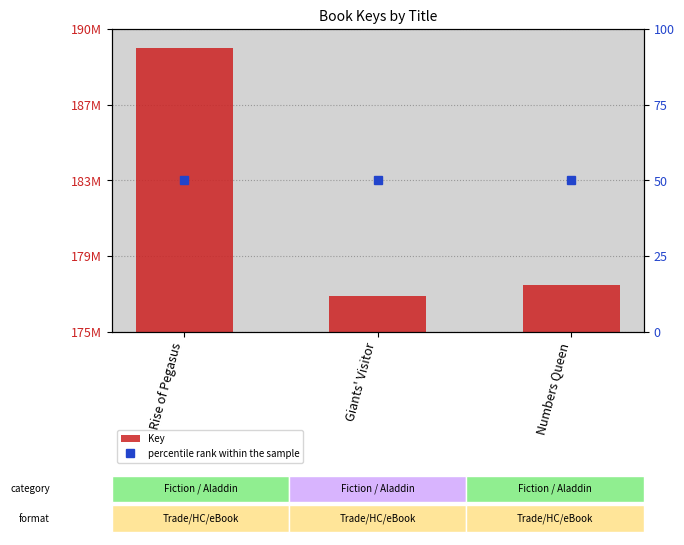

What are all the series names shown in the legend?

Key, percentile rank within the sample